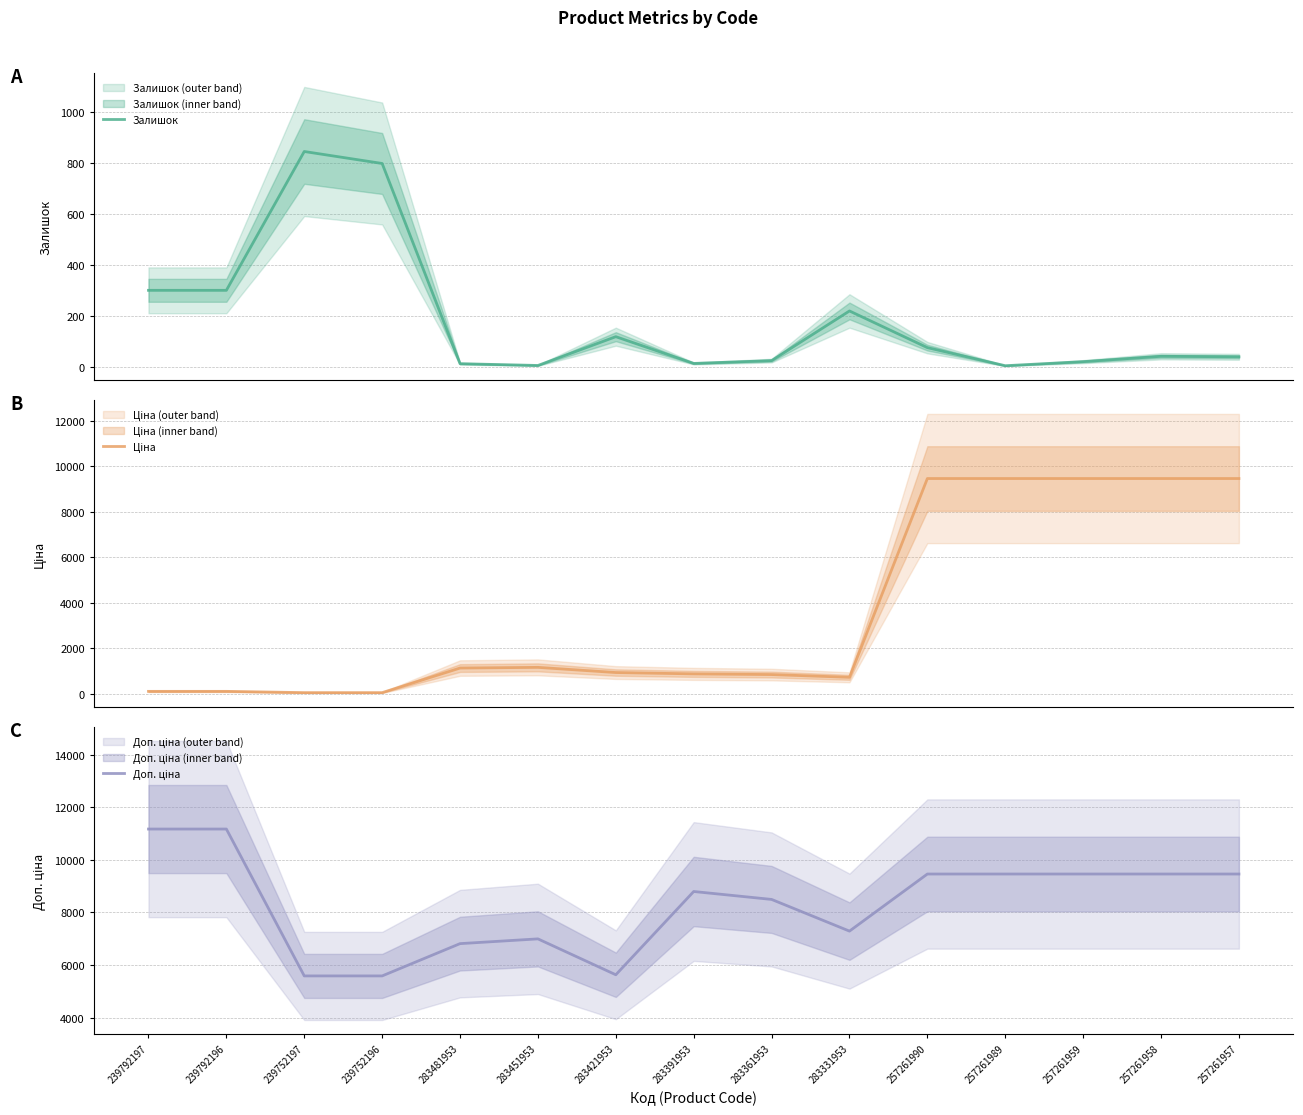

At which category does Залишок reach its first local peak?

239752197